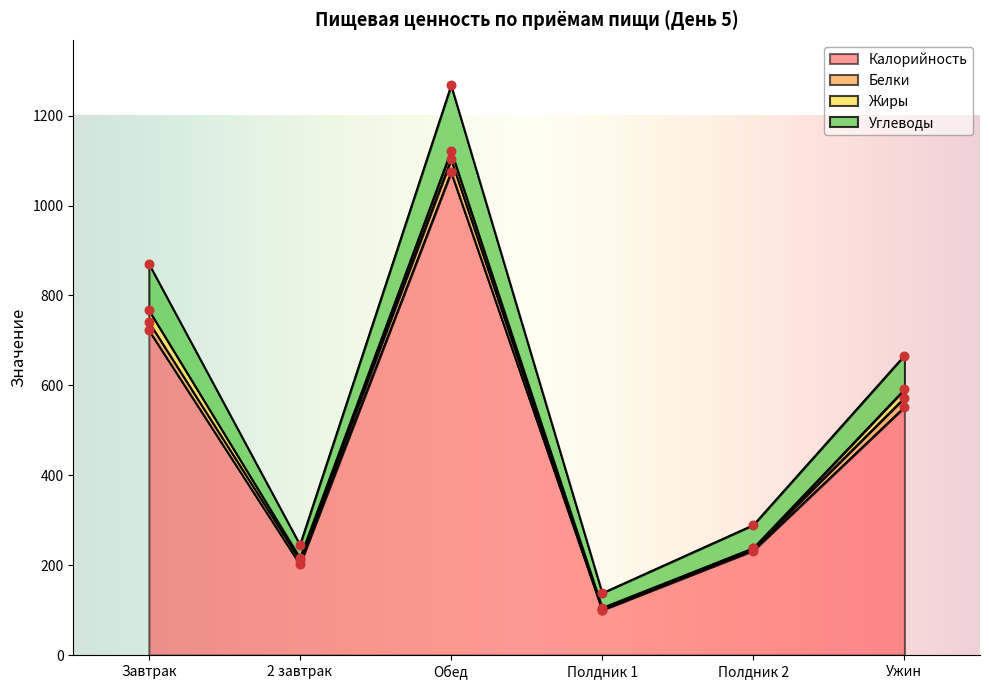

At which category is the sum across all series the highest?

Обед